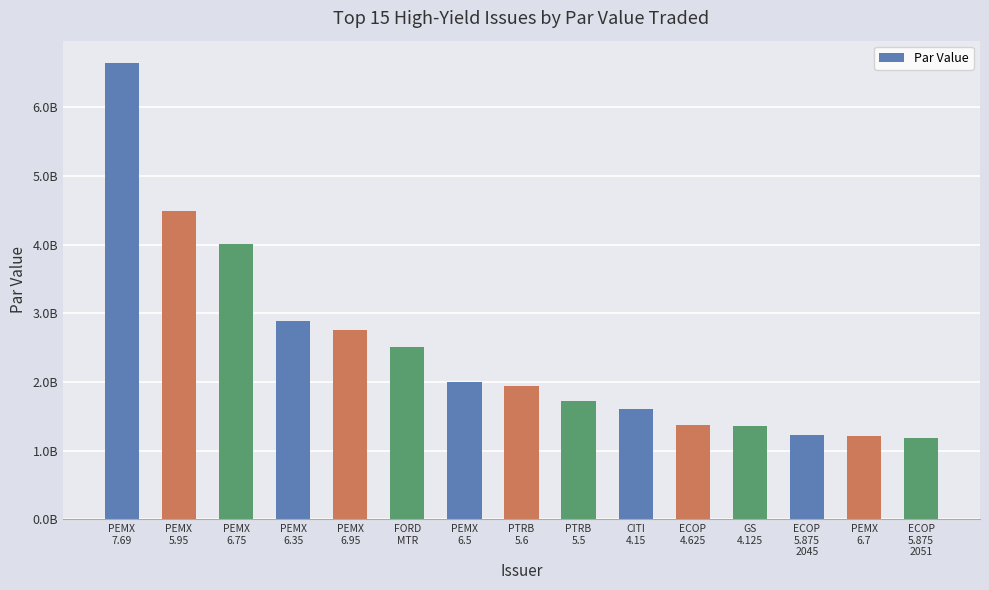

True or false: the data shows 1896723218 at PEMX
6.35.

False